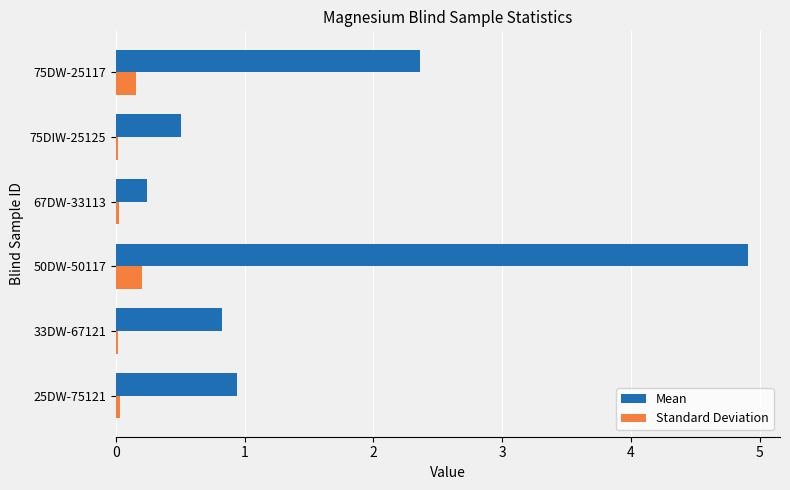

Which series changed the most between 50DW-50117 and 67DW-33113?

Mean